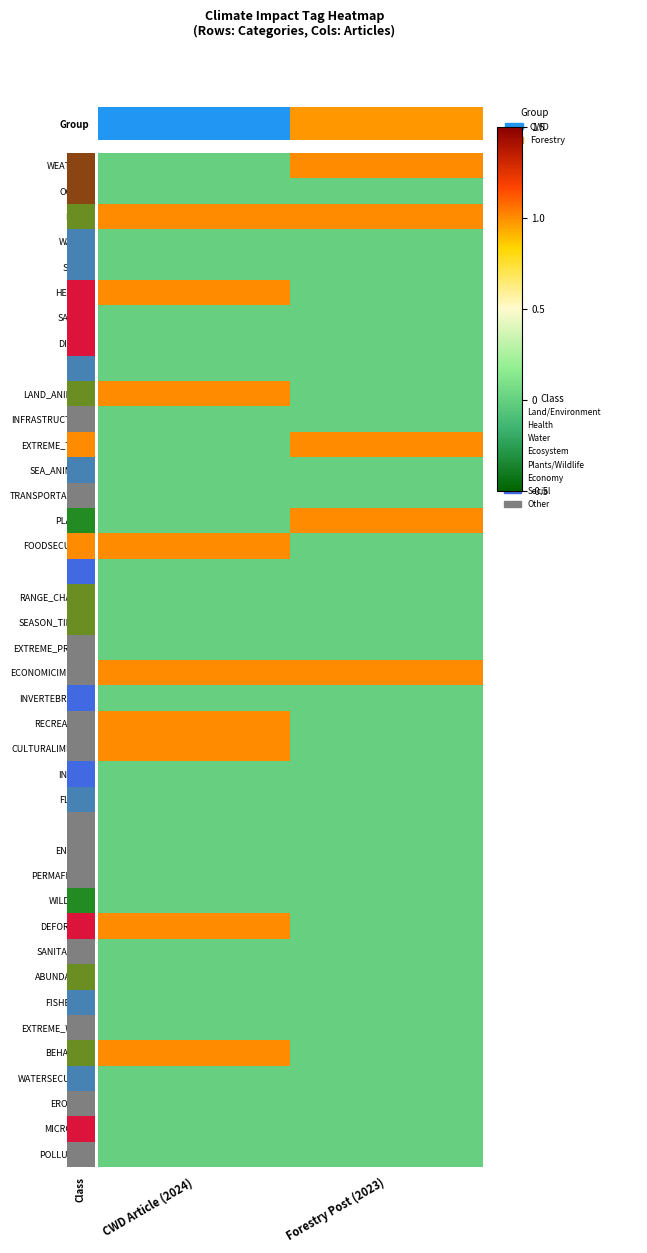

Count the number of categories in the chart.

2